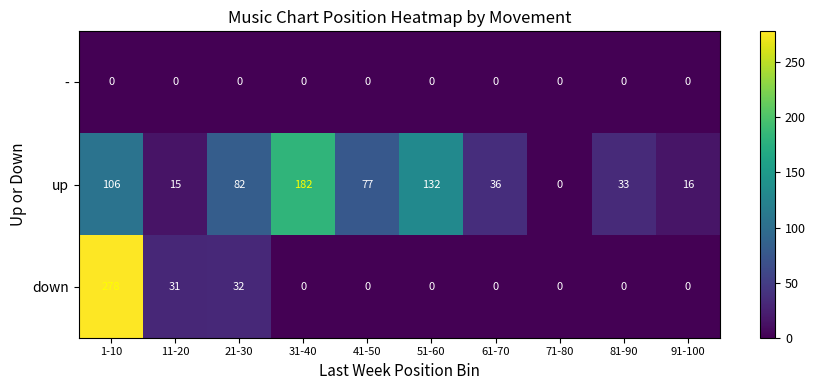

Where is down nearest to the value 139?

21-30